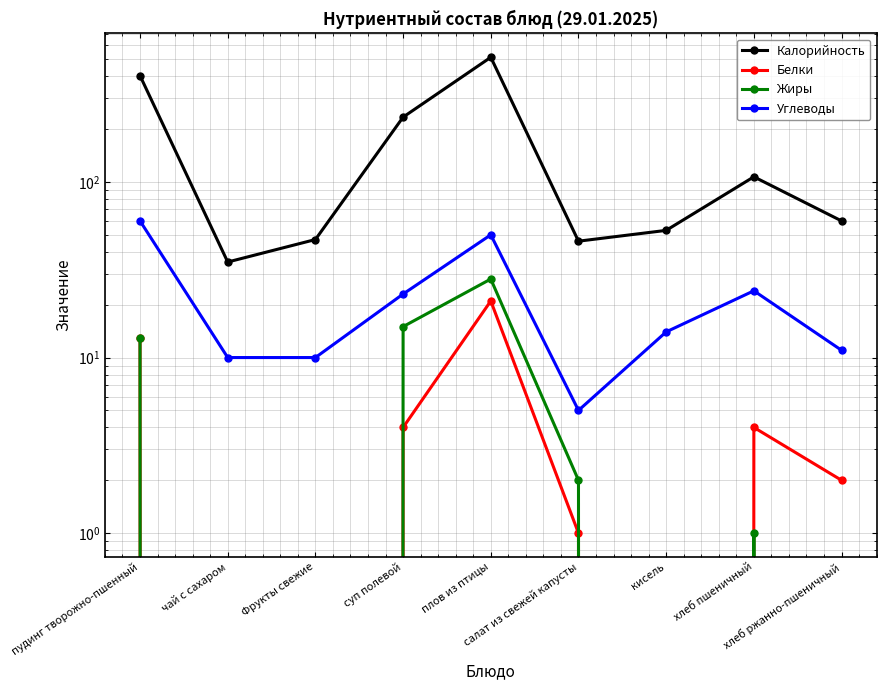

Which series has the largest total across all categories?

Калорийность